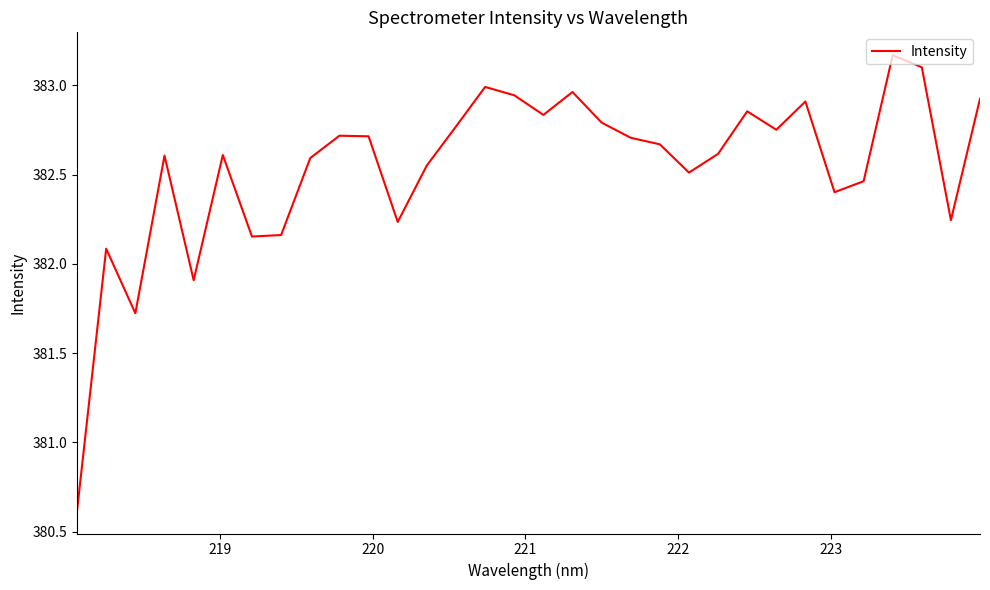

What is the minimum value shown in the chart?

380.6